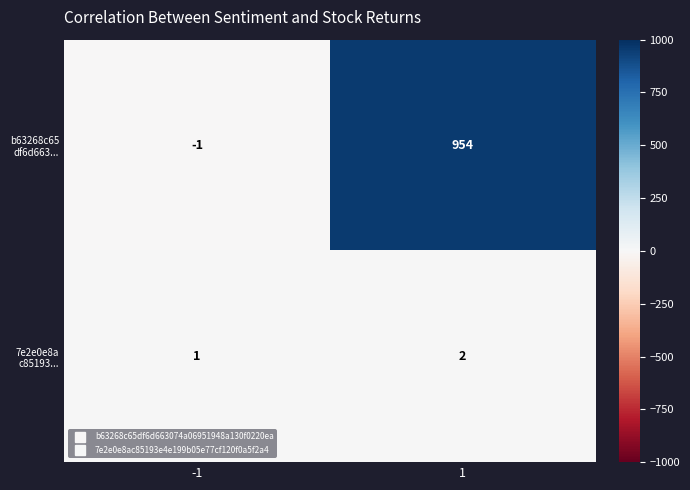

What is the difference between the highest and lowest values at 1?

952